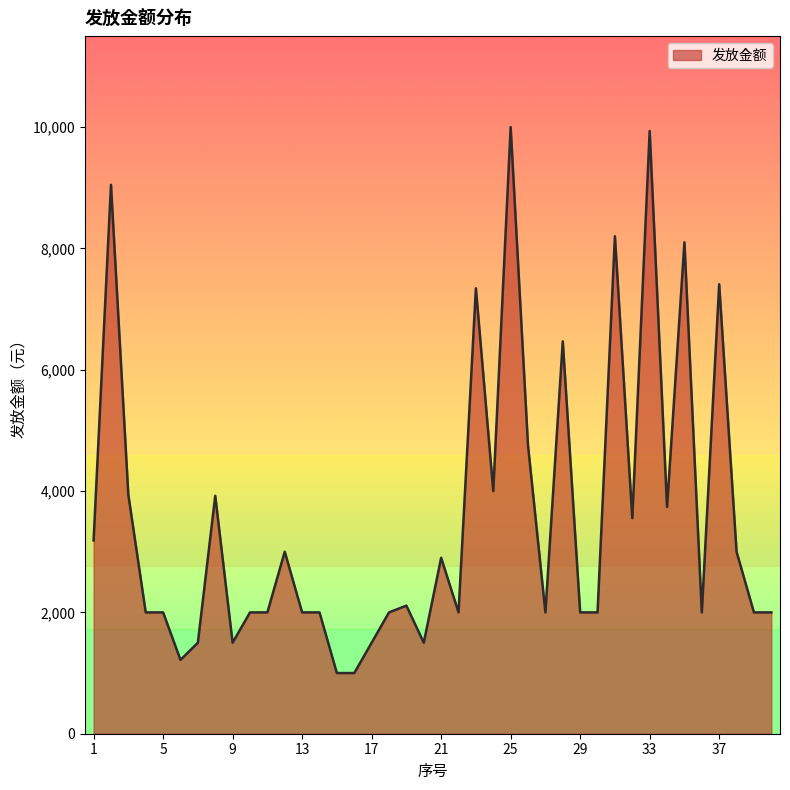

What is the maximum value shown in the chart?

10000